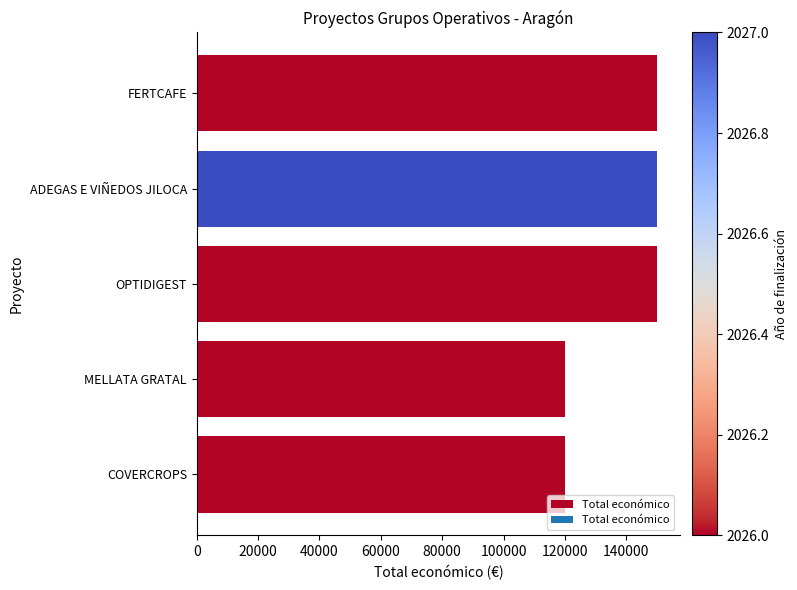

True or false: the data shows 120000 at COVERCROPS.

True